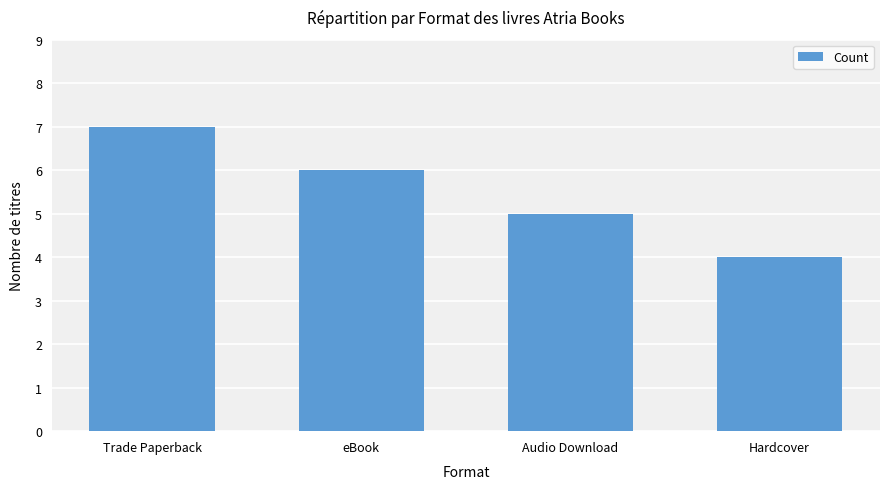

Are the bars grouped side by side (vs. stacked)?

No